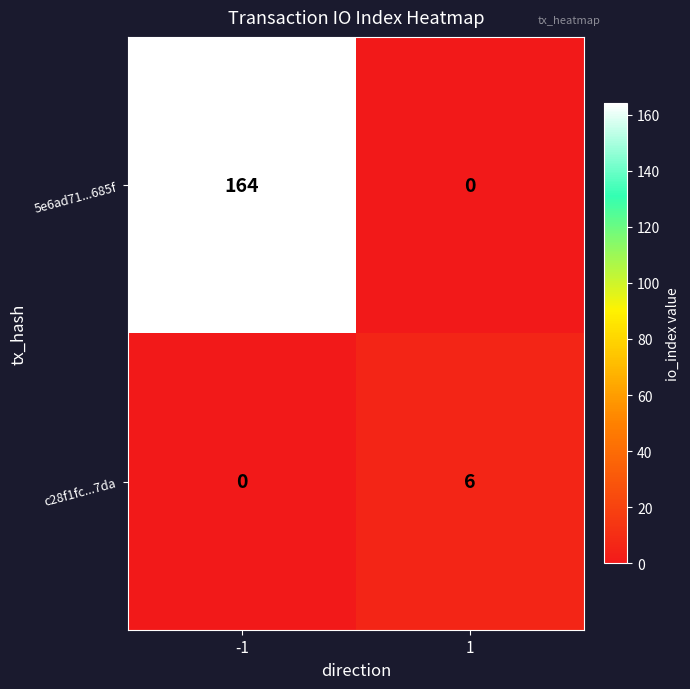

Reading left to right, what are all the values shown in this chart?

5e6ad71...685f: 164	0
c28f1fc...7da: 0	6